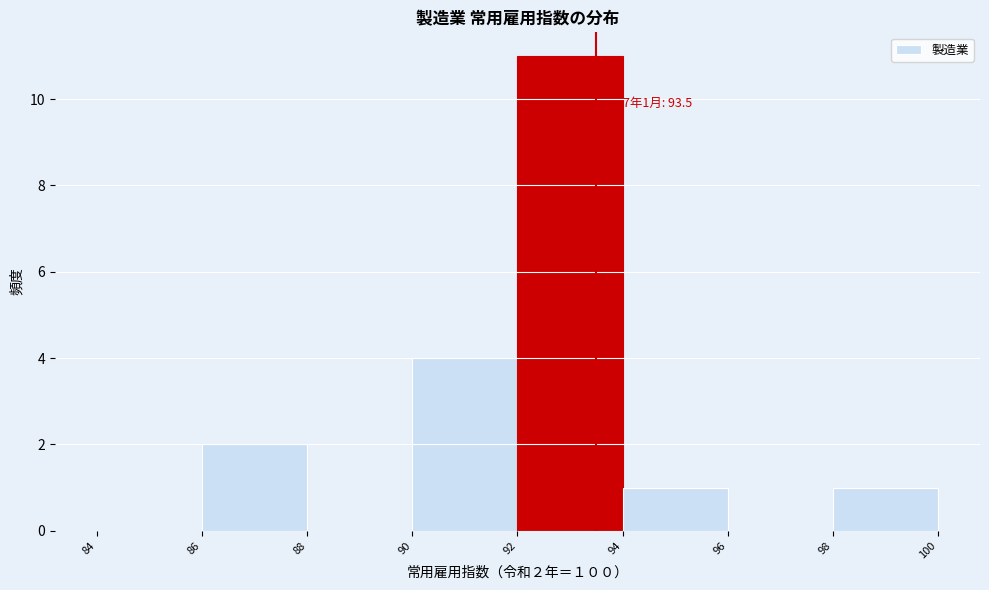

Over which range of the x-axis is the bar tallest?

92 to 94